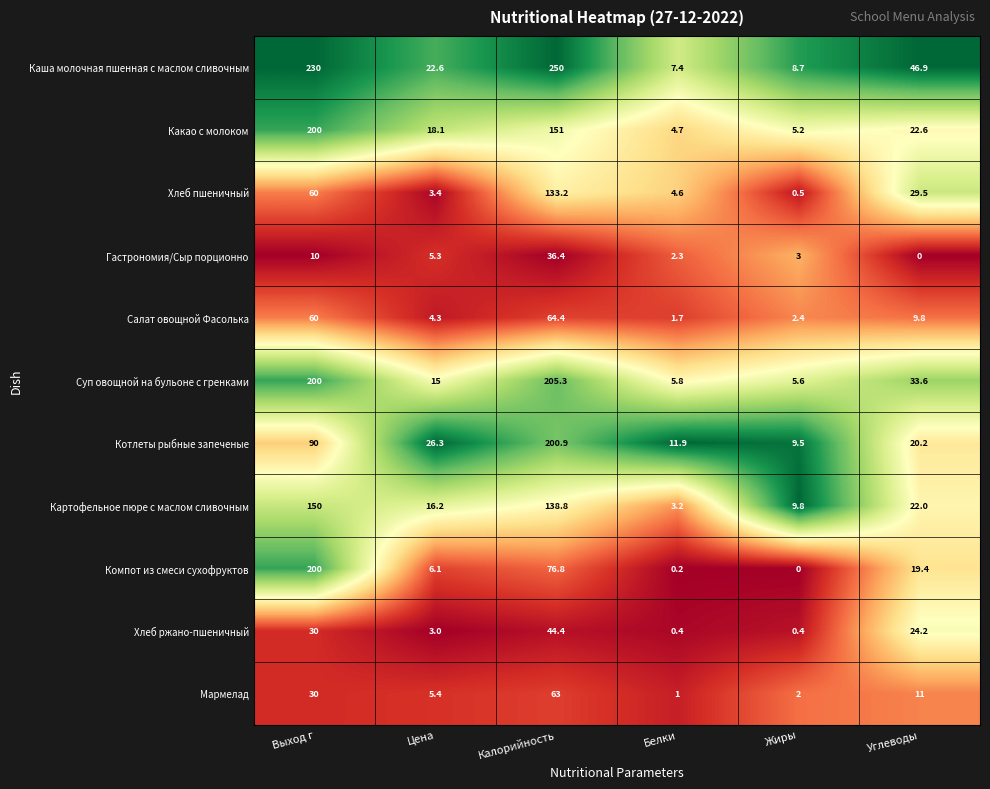

Is it true that Хлеб пшеничный equals 105.1 at Выход г?

False